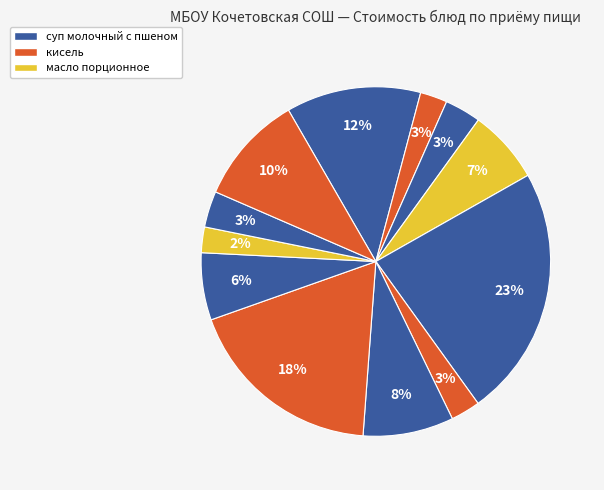

How many segments does this pie chart have?

12